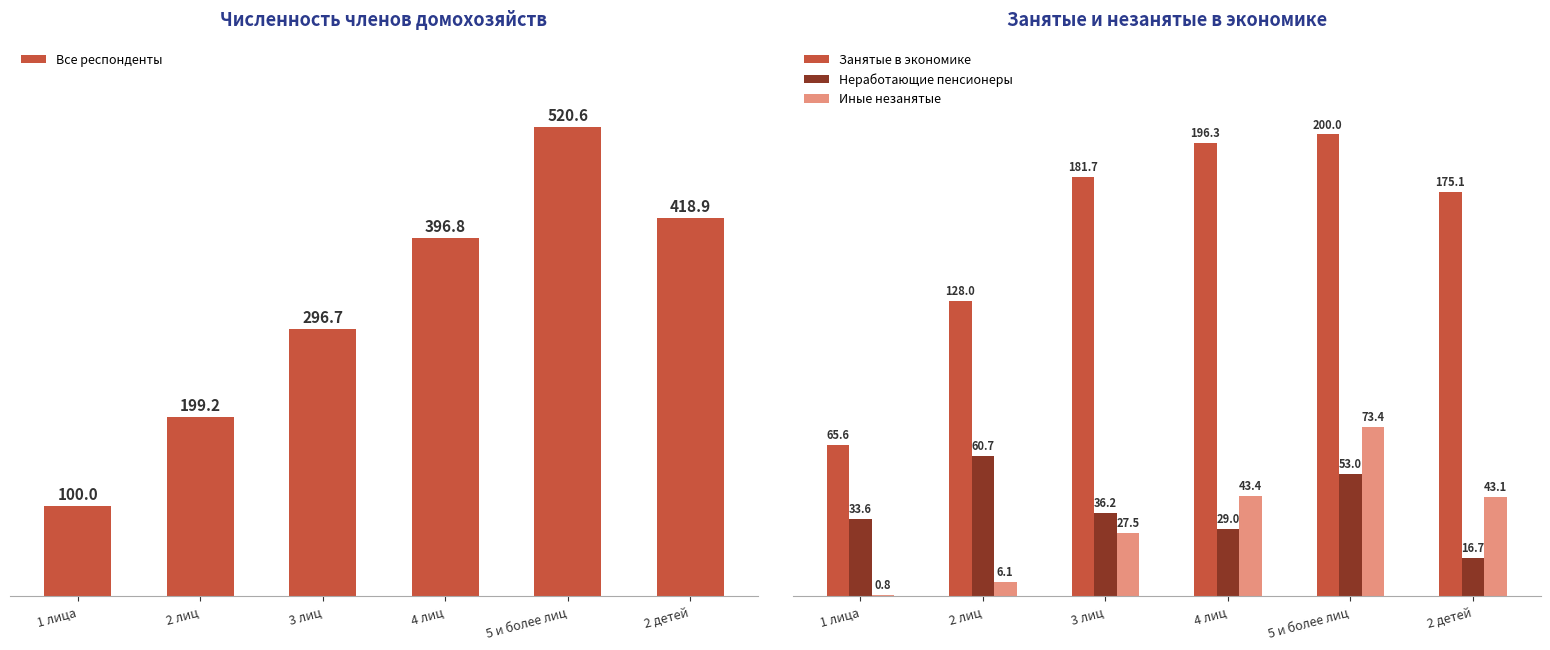

How many data points in Занятые в экономике are less than 181?

3